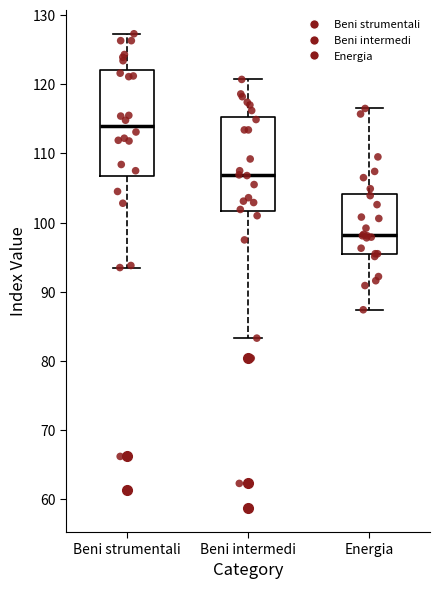

Which box is the tallest, from its lower edge to its upper edge?

Beni strumentali